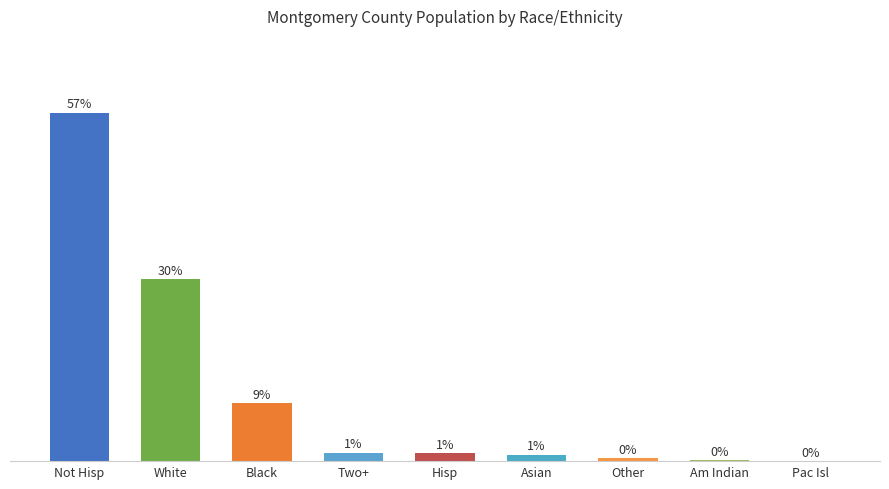

At which label does the data first exceed 1?

Not Hisp